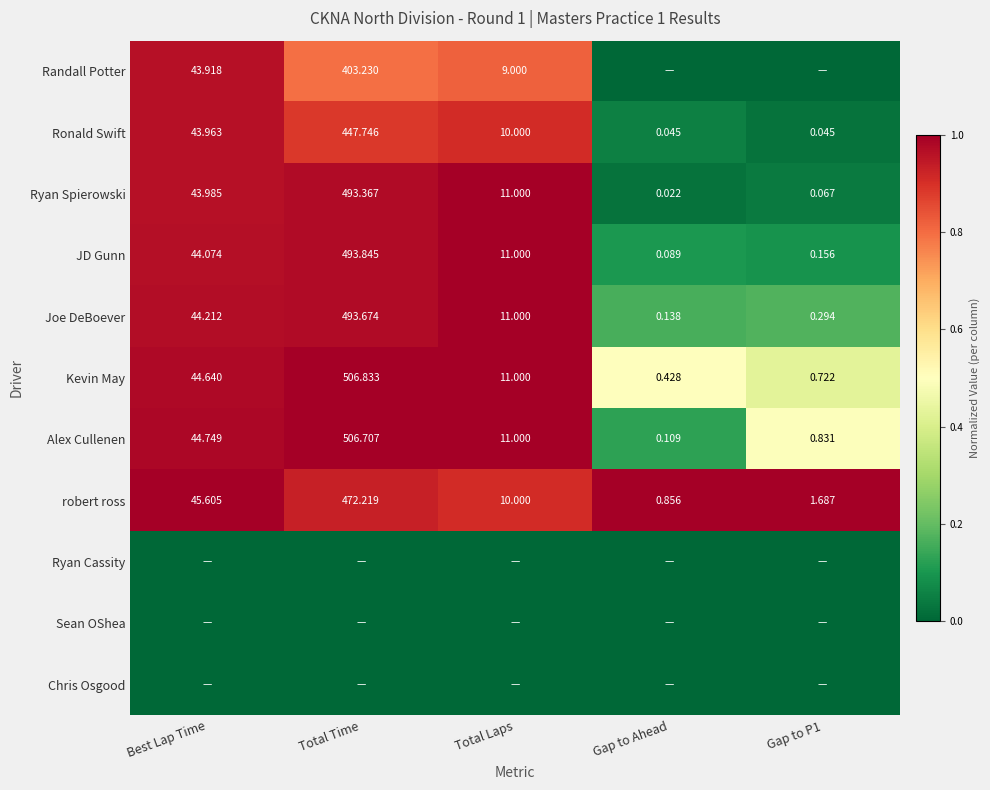

Count the number of categories in the chart.

5